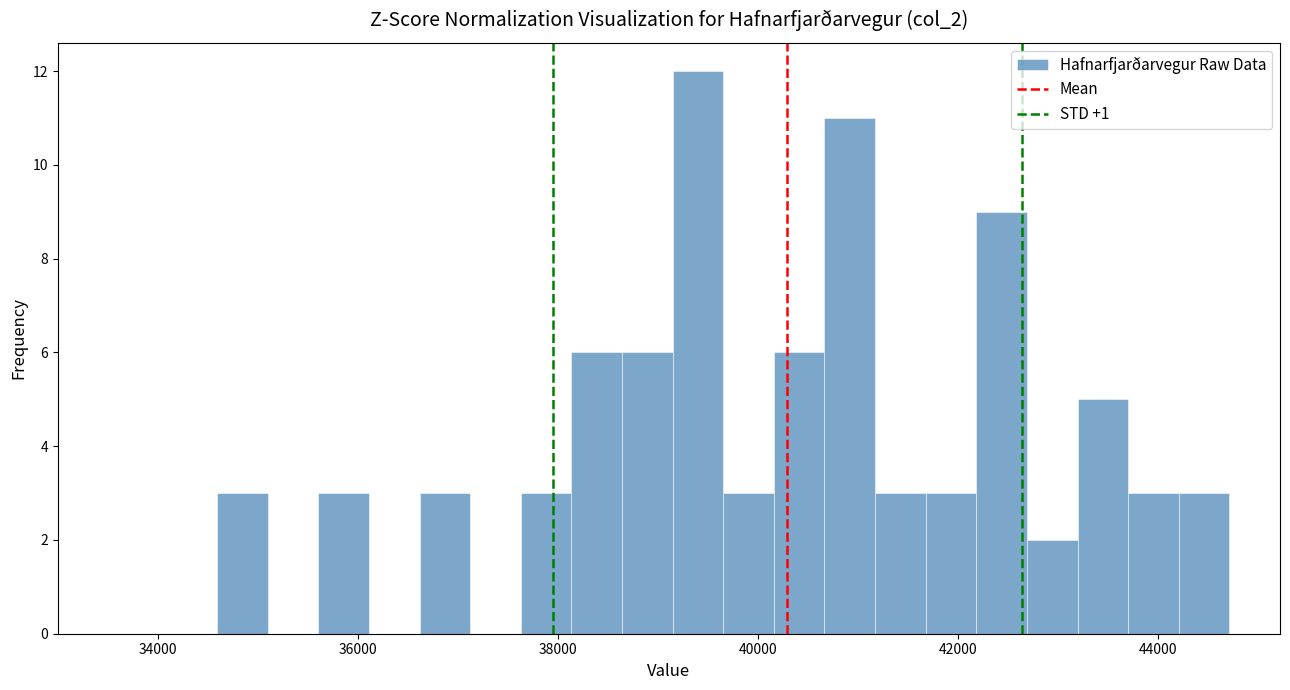

Around what value on the x-axis is the tallest bar? Give the approximate position of its centre, as read against the axis.

39400